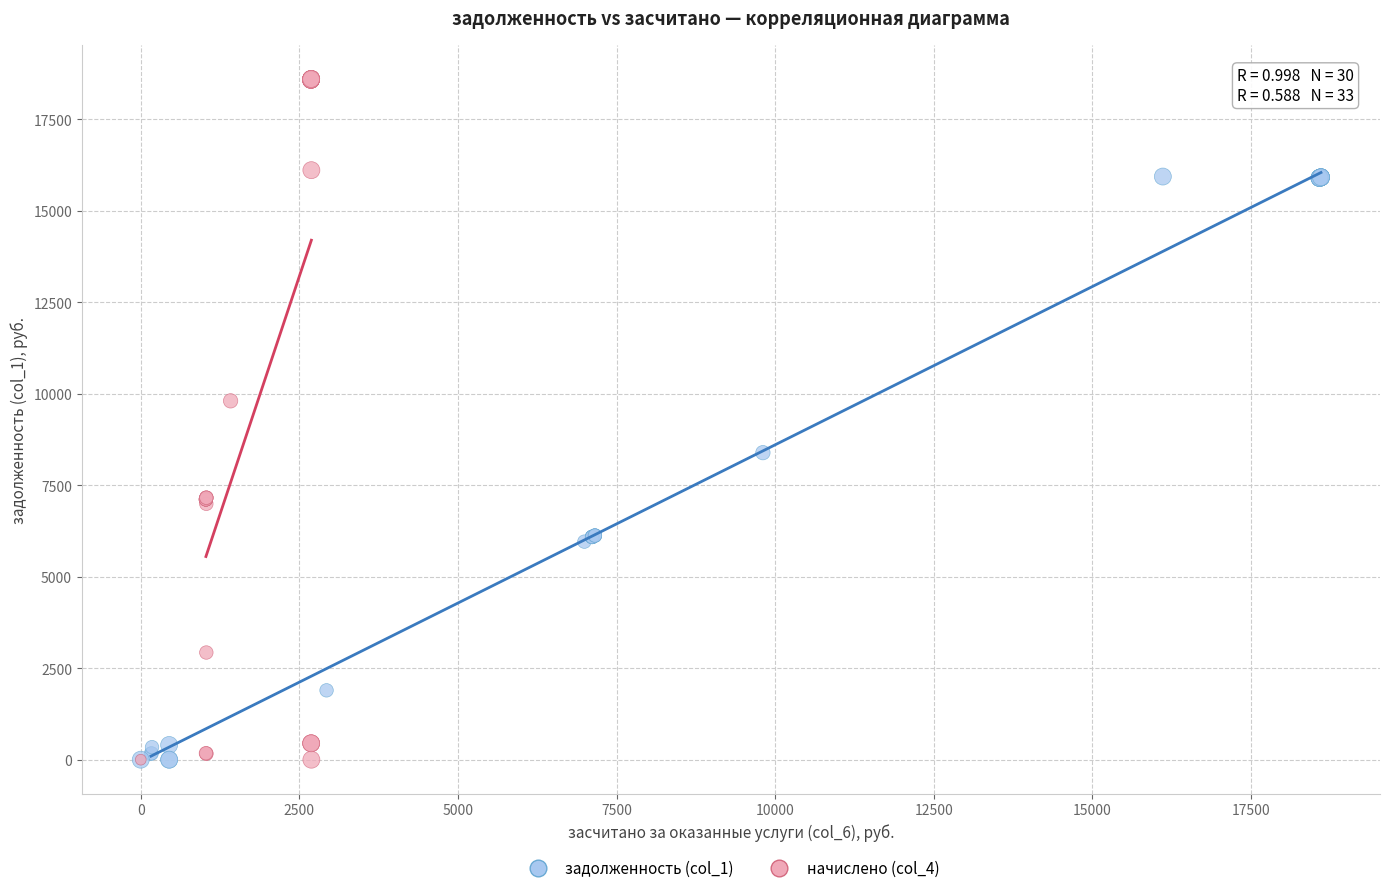

Which series reaches the maximum Y coordinate?

начислено (col_4)